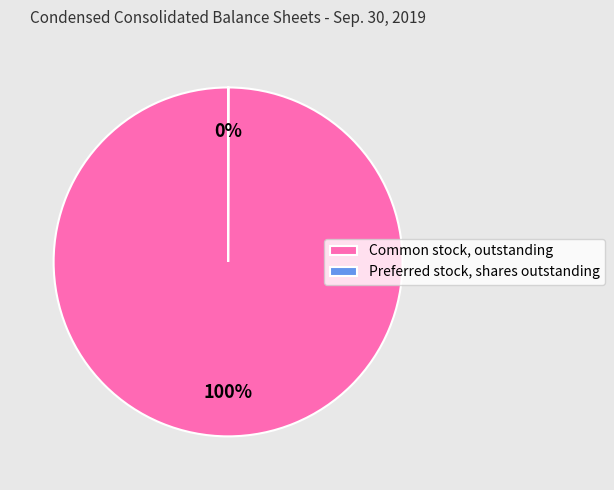

Which category accounts for the majority?

Common stock, outstanding